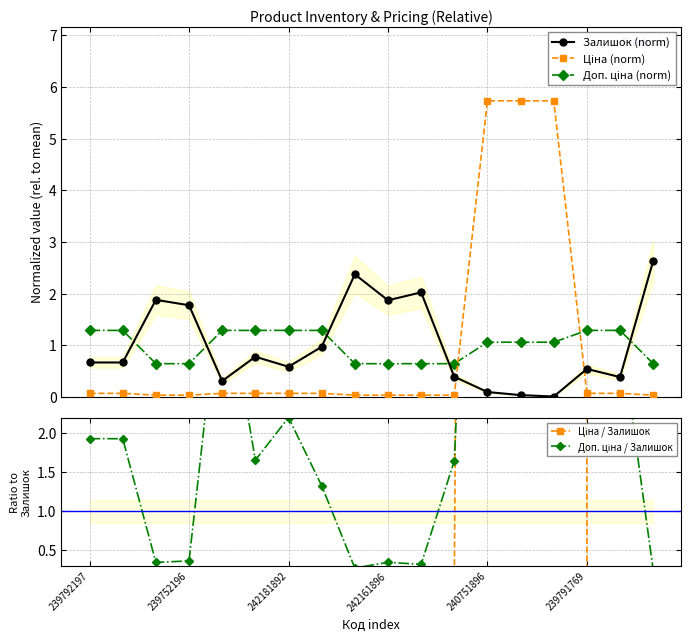

Is the value of Ціна (norm) at 242181892 greater than the value of Доп. ціна / Залишок at 11?

No